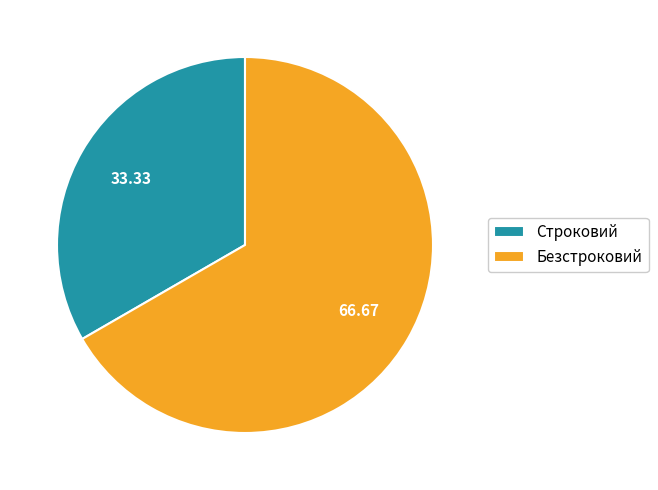

Combined, do Безстроковий and Строковий account for over 50%?

Yes